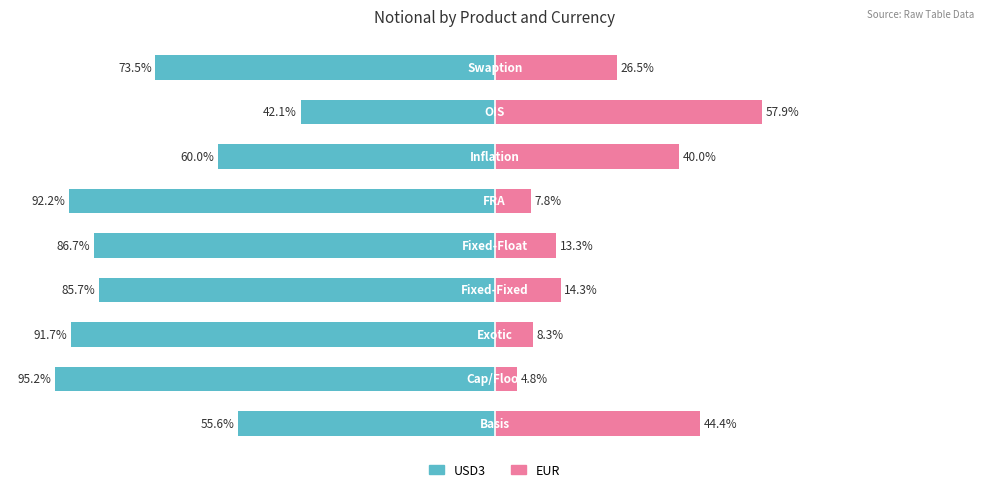

At which category is the sum across all series the highest?

7